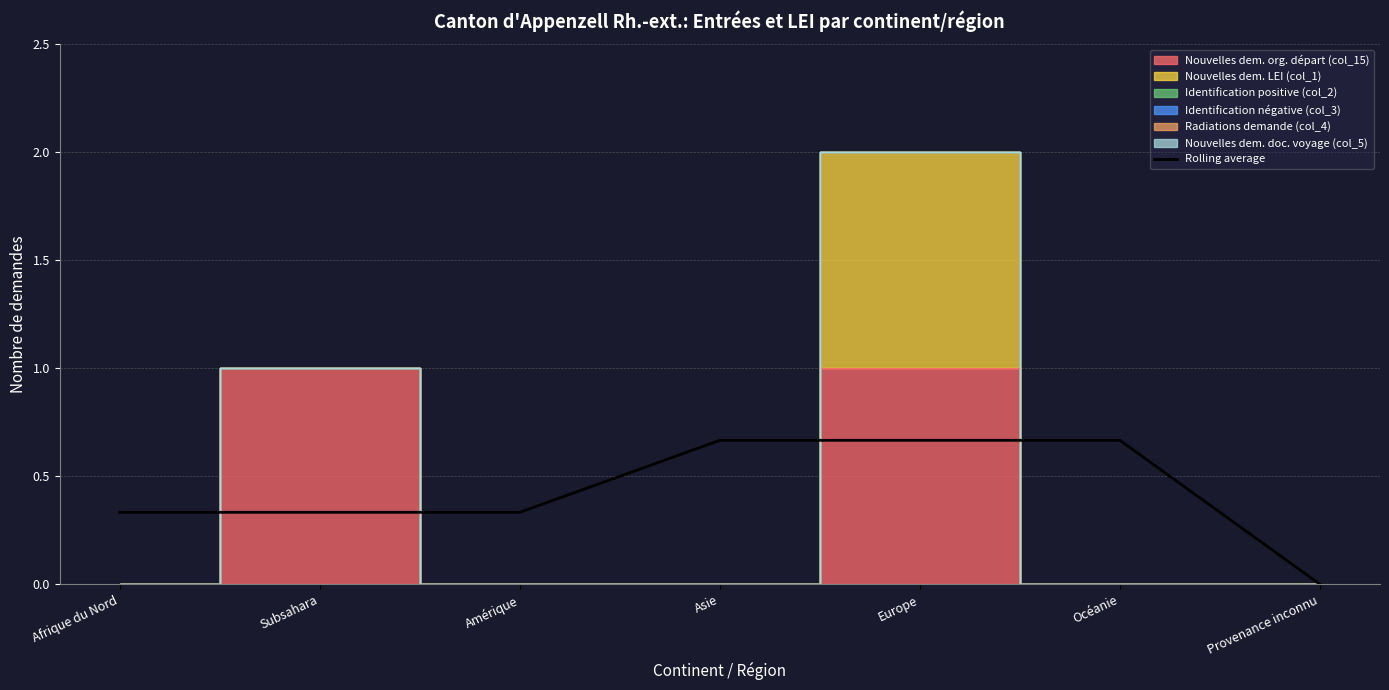

True or false: the data shows 0.7 at Océanie.

True